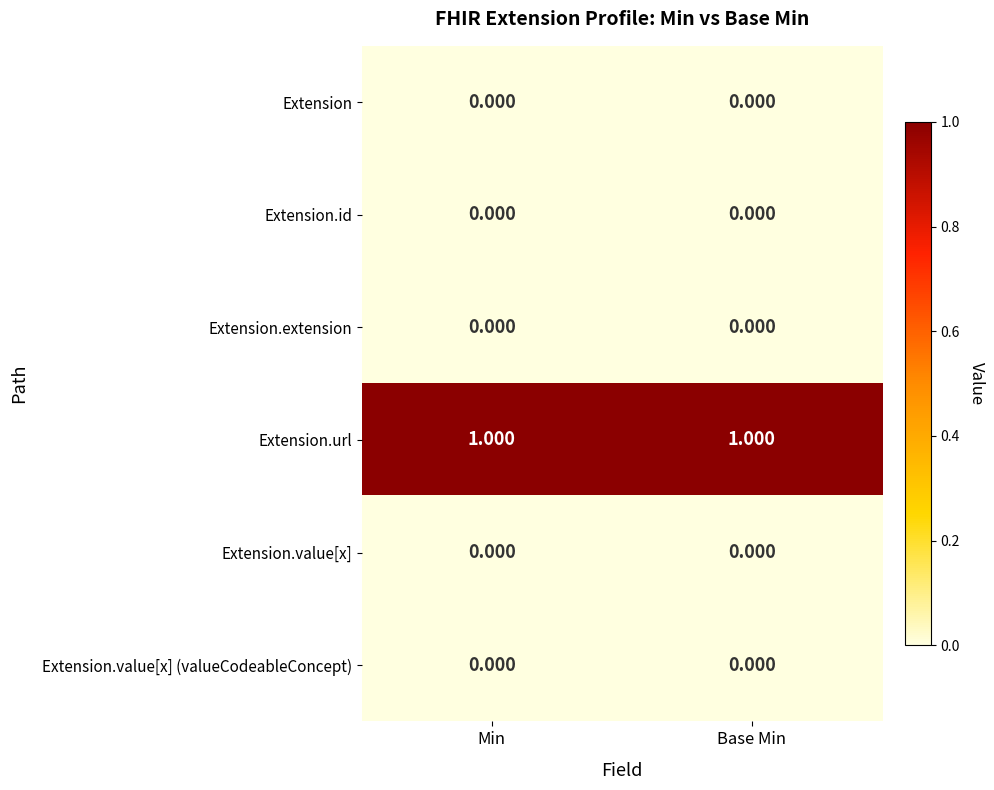

Is the value of Extension.value[x] at Min greater than the value of Extension.url at Base Min?

No